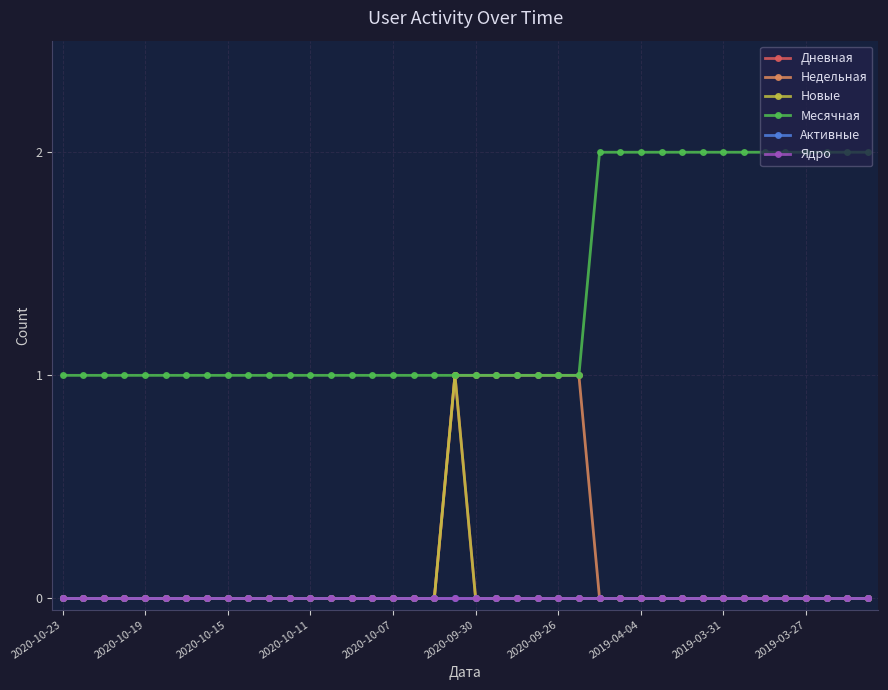

Is this an area chart (filled region under the line)?

No